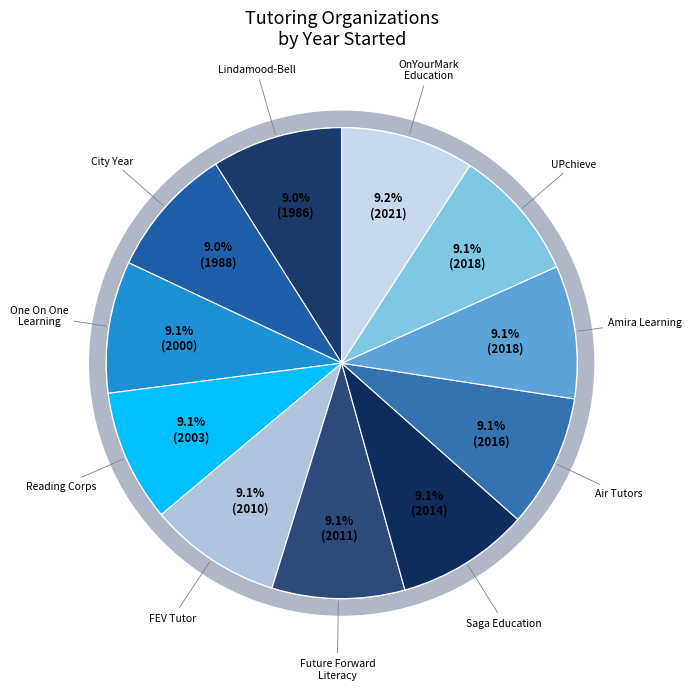

How many slices are in this pie chart?

11